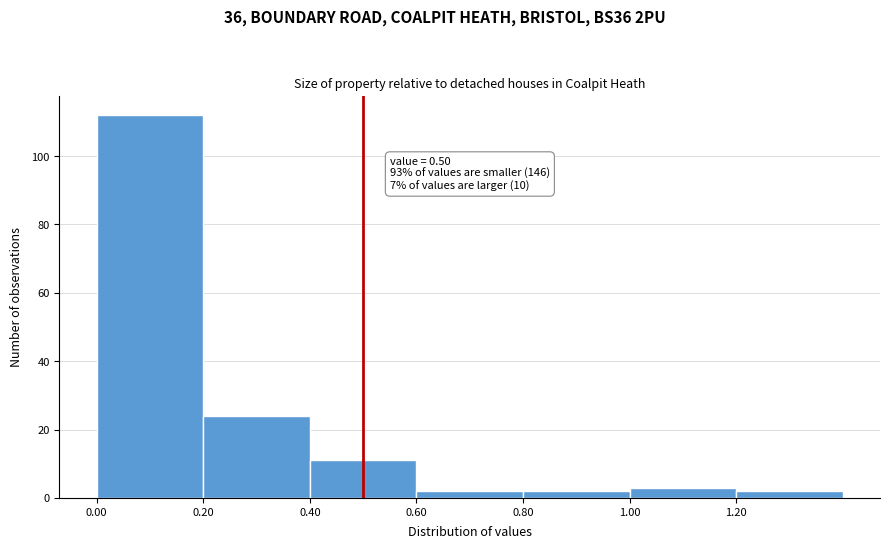

Over which range of the x-axis is the bar tallest?

0.0 to 0.2